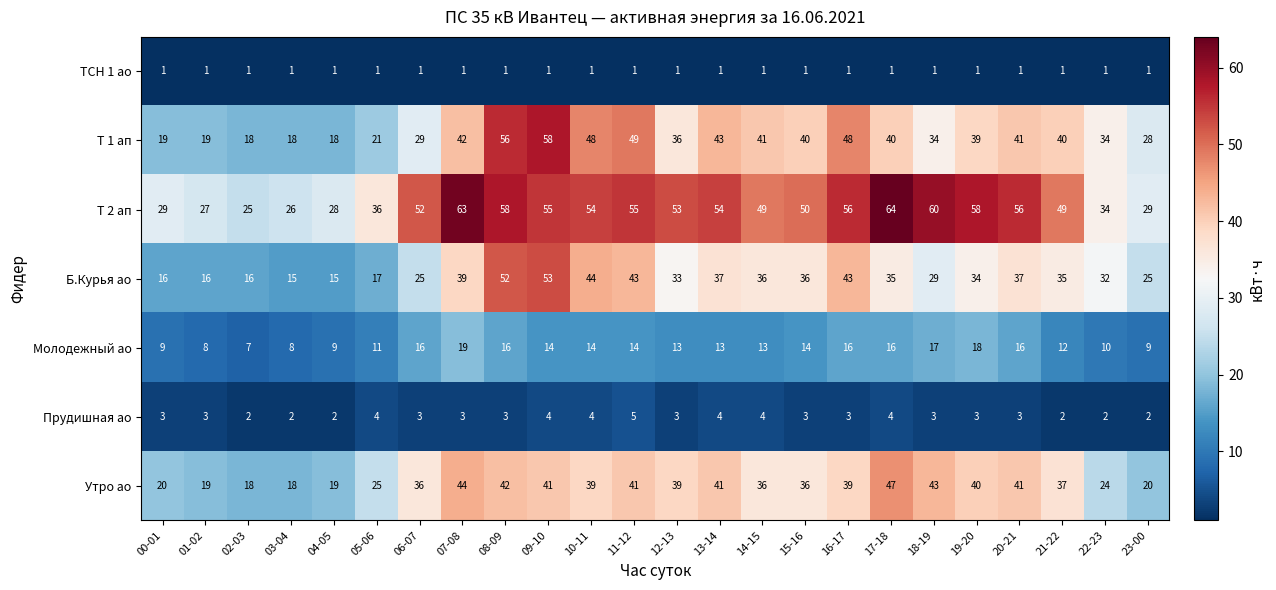

The value of Т 1 ап at 16-17 is 48. True or false?

True